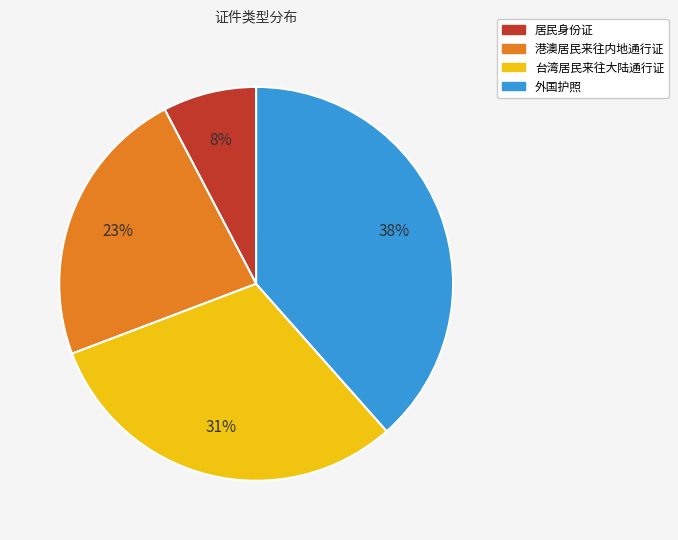

Is there a majority slice in this chart?

No